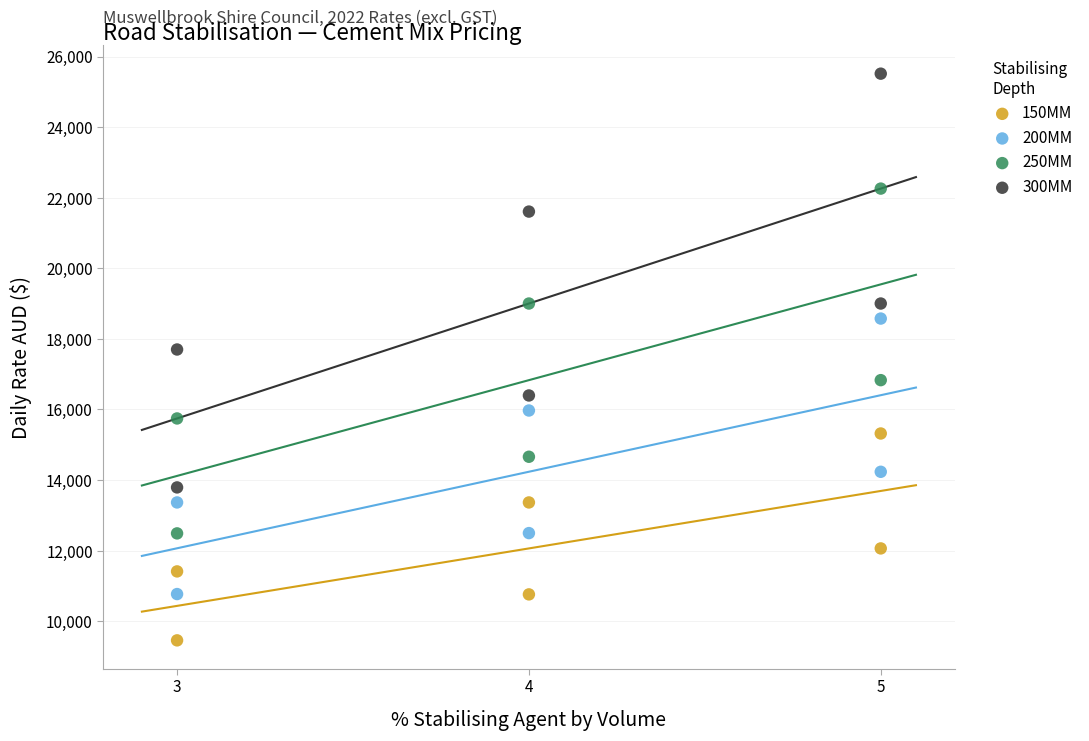

Which series has the widest spread of Y values?

300MM